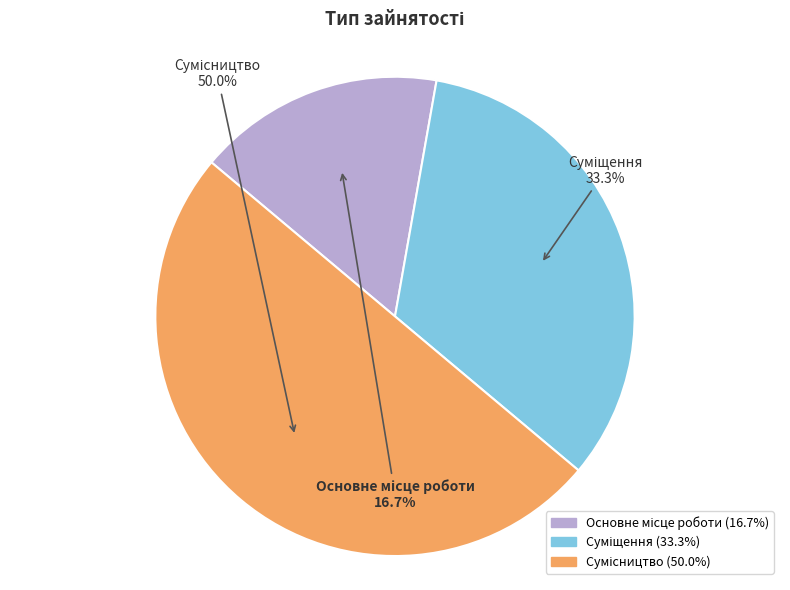

What is the change in value from Основне місце роботи to Сумісництво?

+2